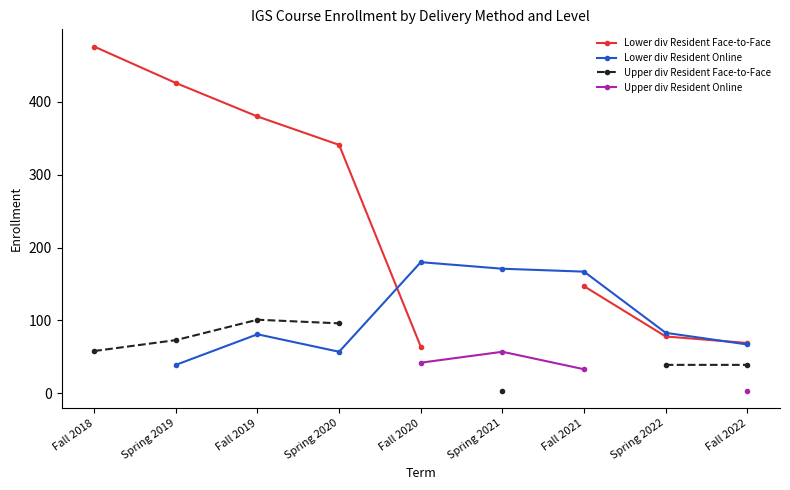

What is the value of the Upper div Resident Online point at the 7th from the left?

33.0